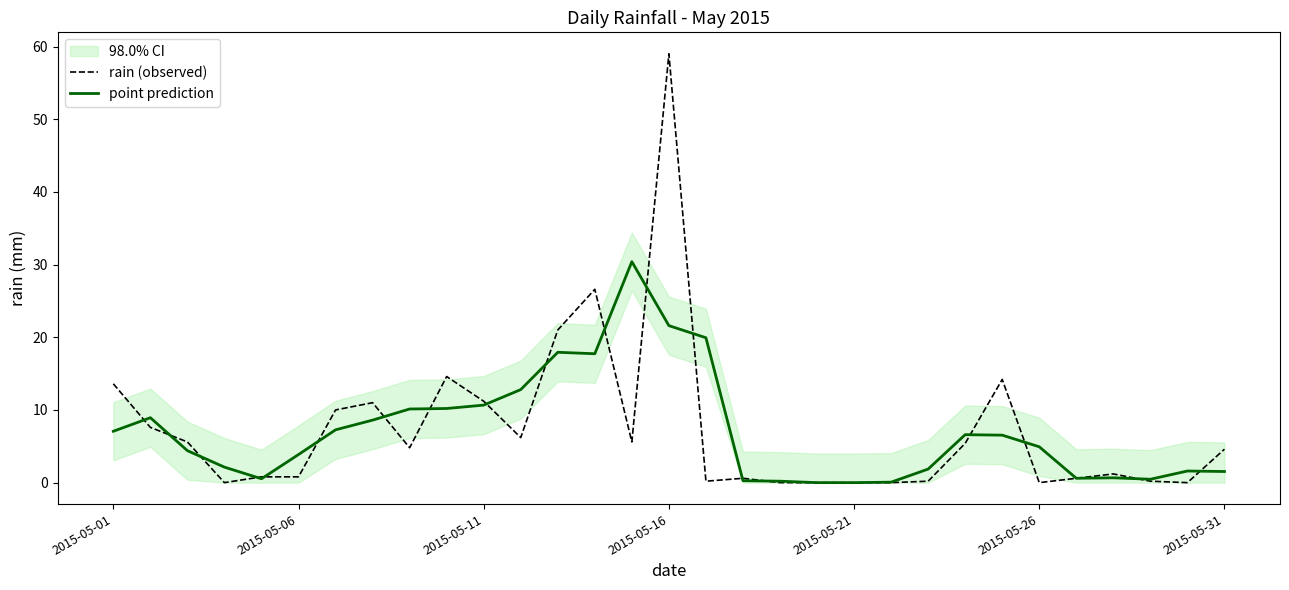

Is this an area chart (filled region under the line)?

No